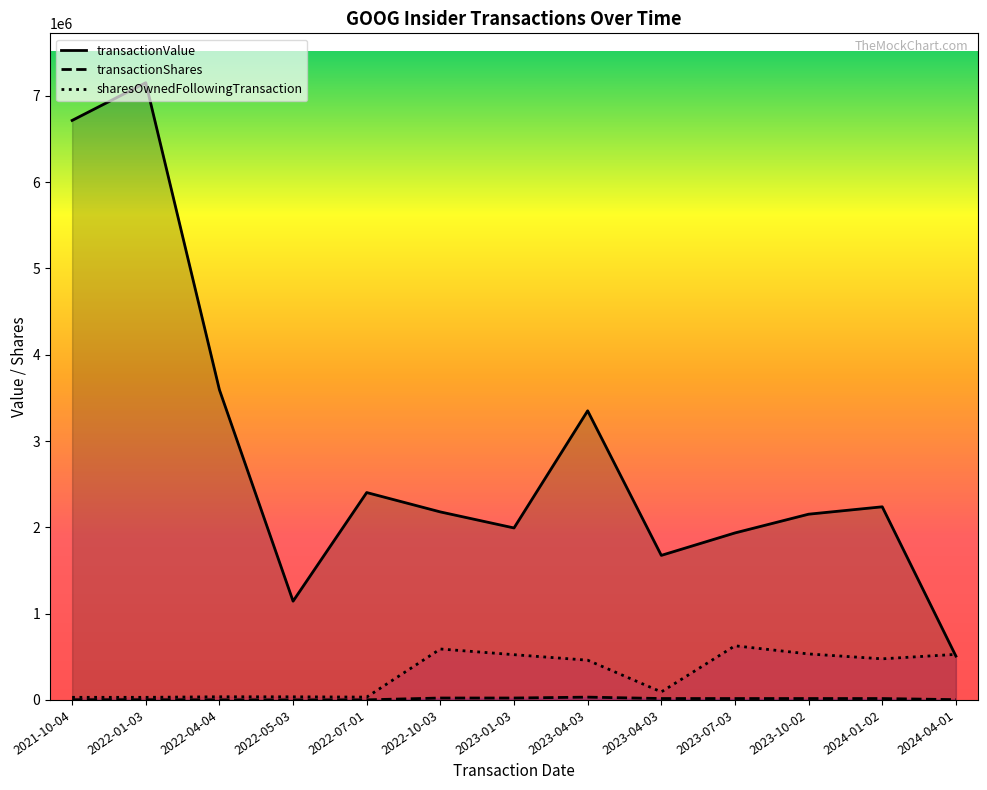

List the labels in order of transactionValue value, largest first.

2022-01-03, 2021-10-04, 2022-04-04, 2023-04-03, 2022-07-01, 2024-01-02, 2022-10-03, 2023-10-02, 2023-01-03, 2023-07-03, 2023-04-03, 2022-05-03, 2024-04-01